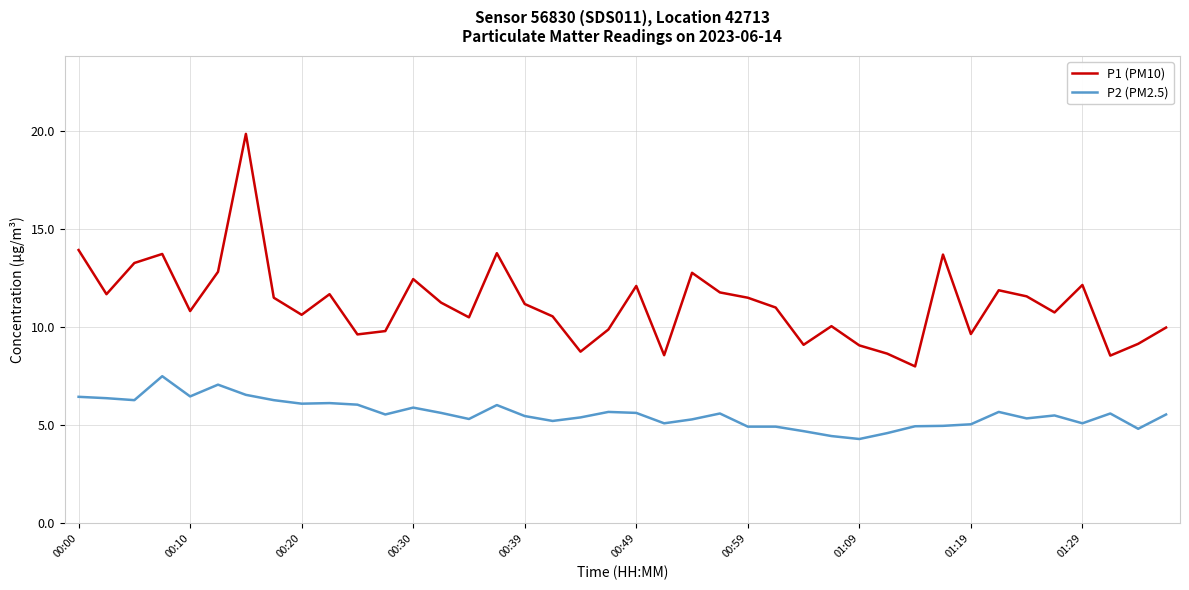

Does the chart have visible grid lines?

Yes